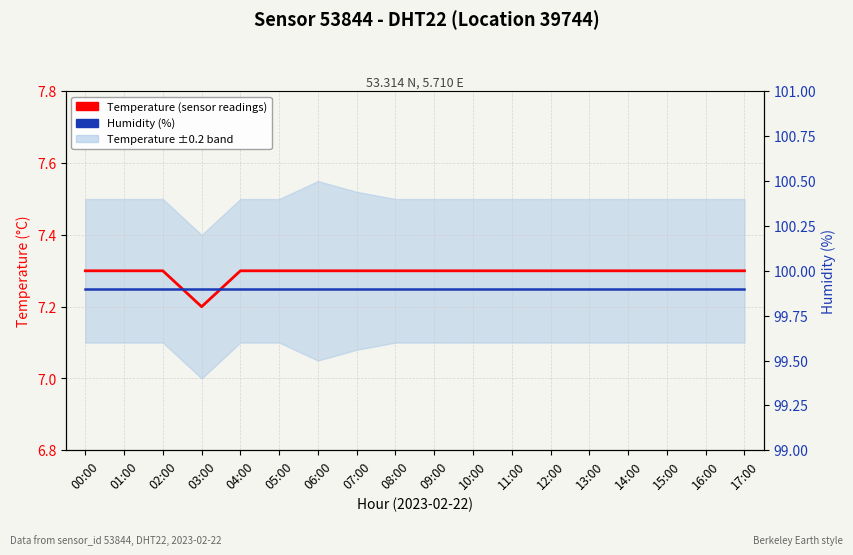

Rank the series by their average value, from lowest to highest.

Temperature (sensor readings), Humidity (%)